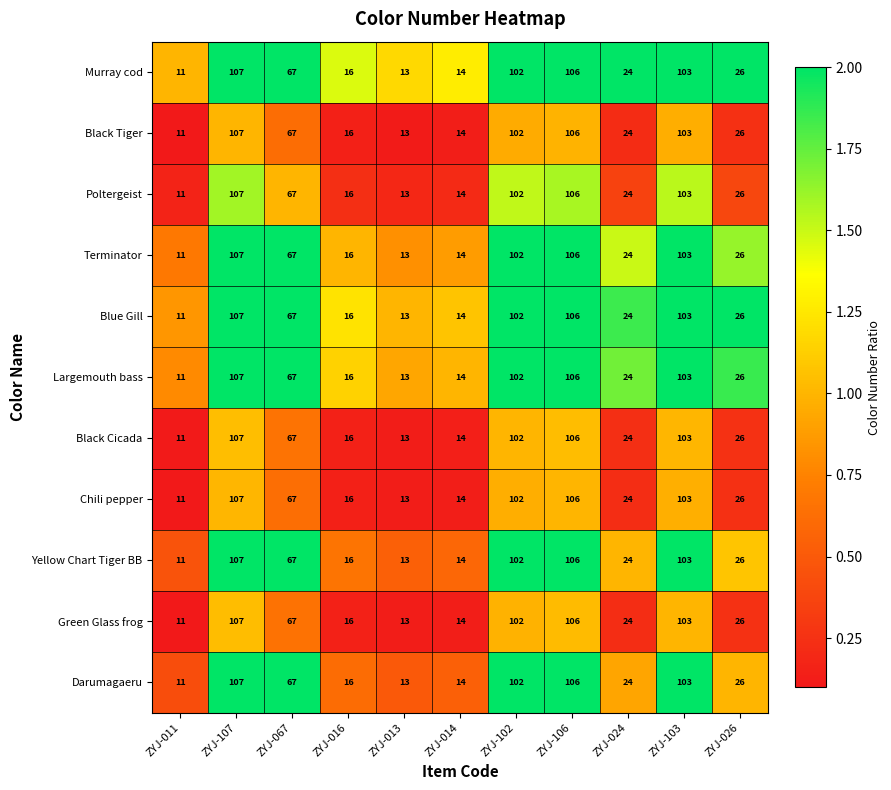

At which category is the sum across all series the highest?

ZYJ-107